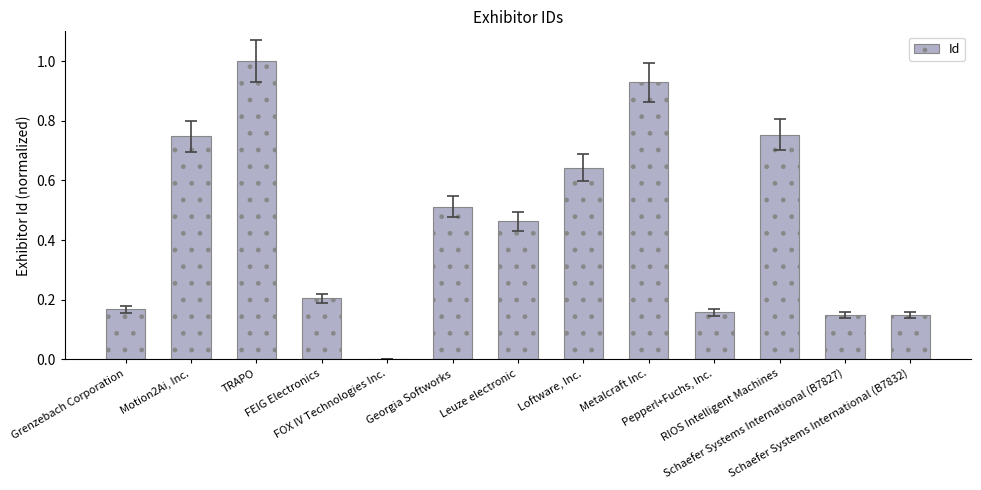

What is the greatest value displayed?

1.0